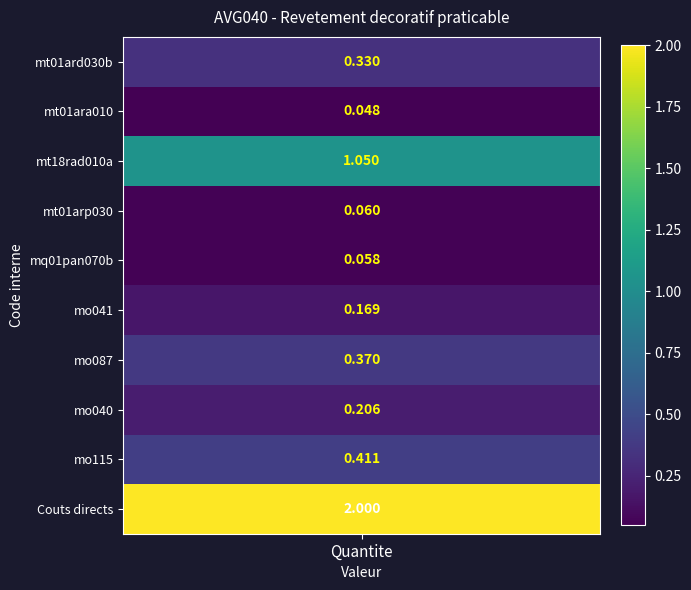

What is the maximum value shown in the chart?

2.0